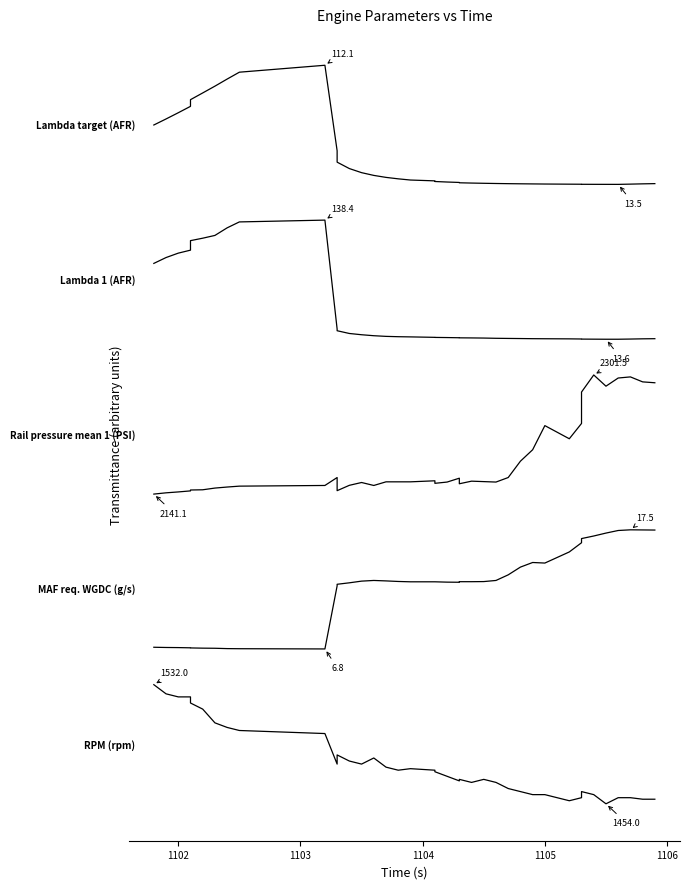

How many categories are shown in the chart?

39